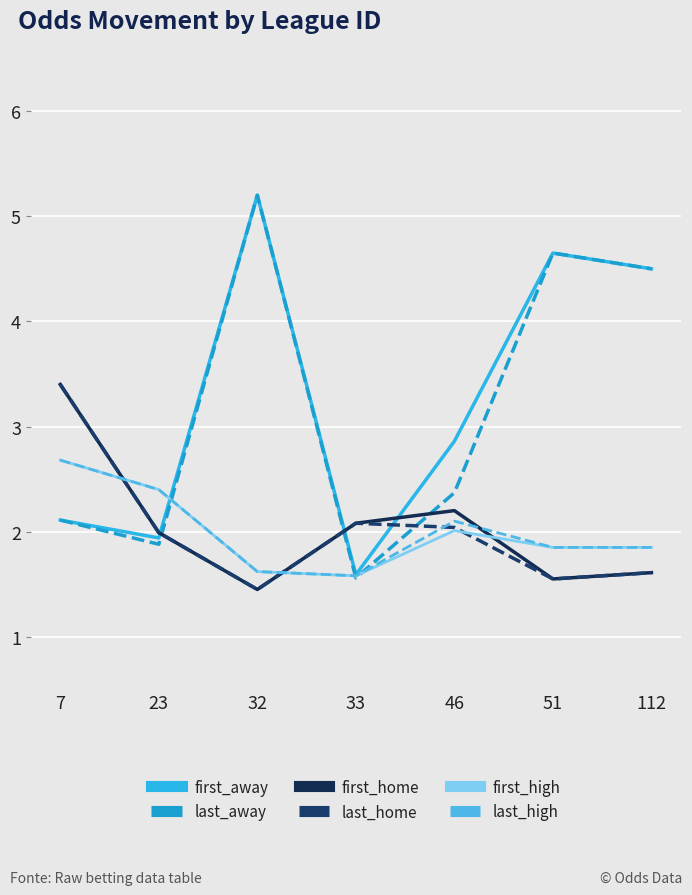

What is the total value across all series at 46?

13.6